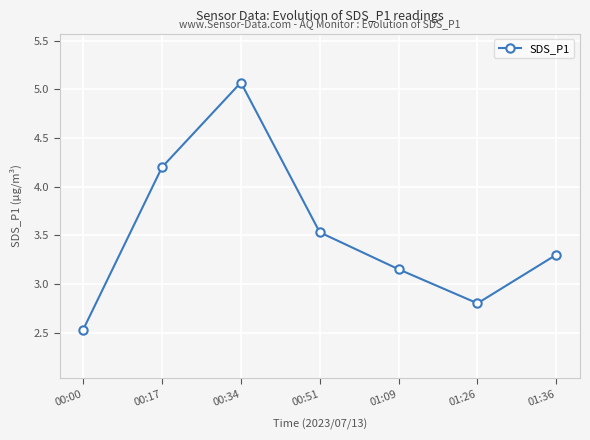

What is the difference between the second highest and minimum values?

1.7